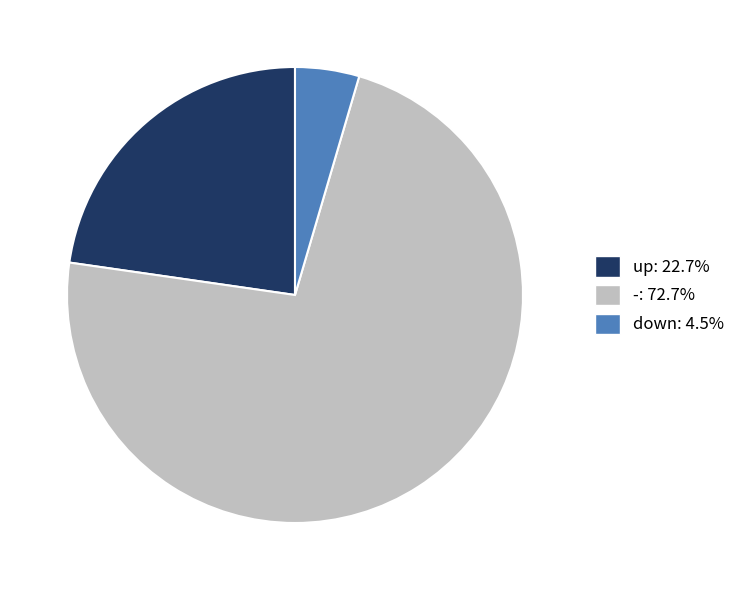

Between down and up, which is larger?

up